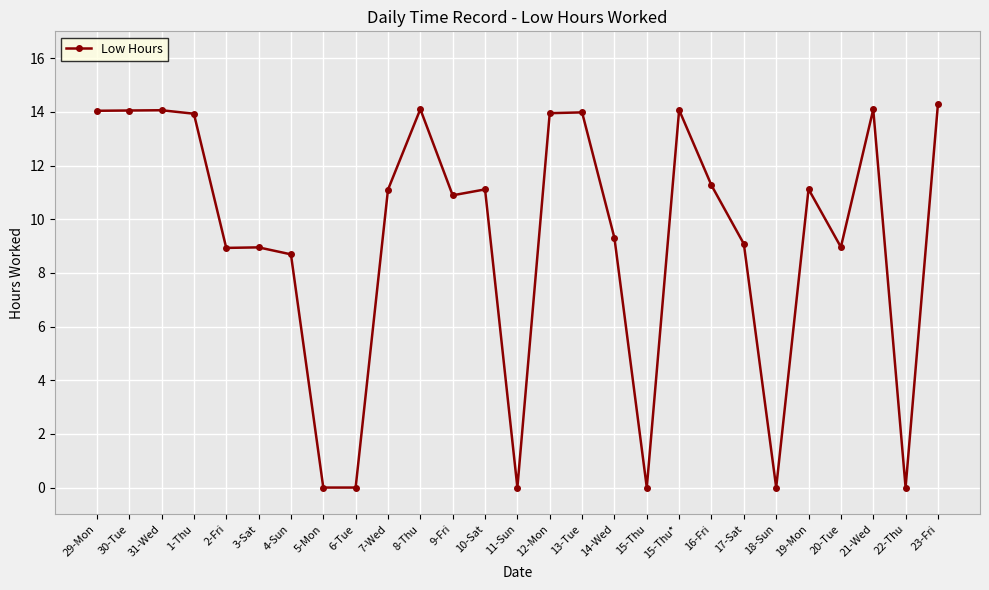

What is the label of the 5th point from the right?

19-Mon